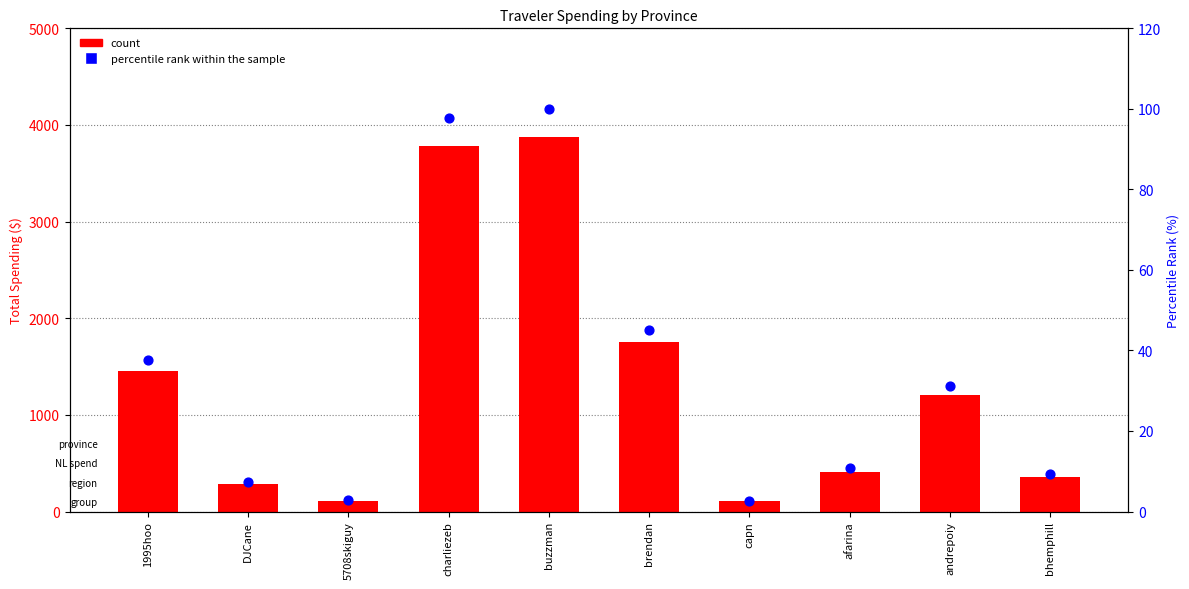

Which series contains the lowest Y value?

percentile rank within sample